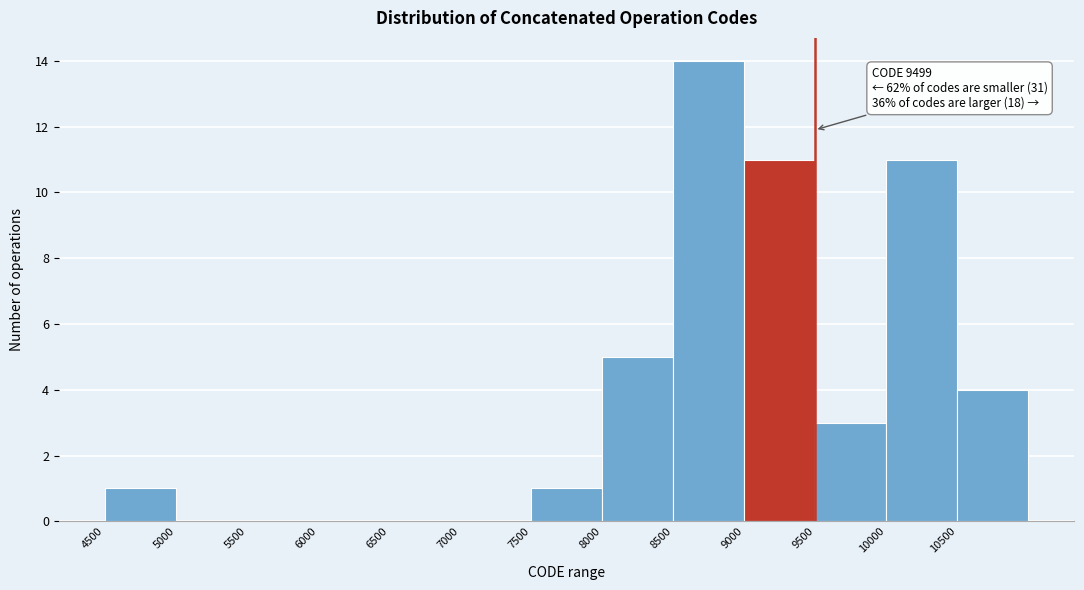

Over which range of the x-axis is the bar tallest?

8500 to 9000